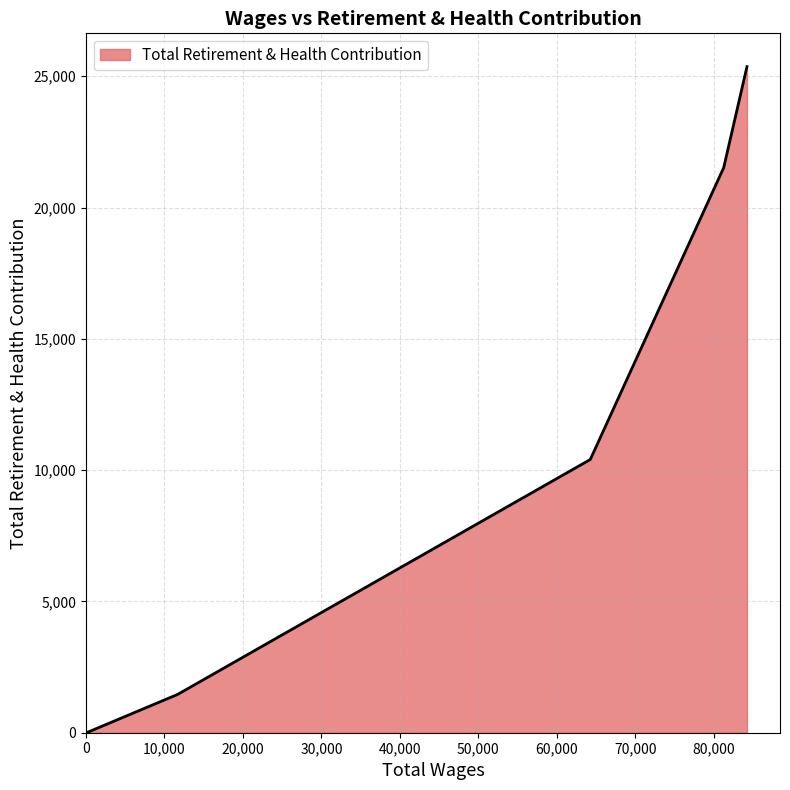

What is the difference between the second highest and second lowest values?

20061